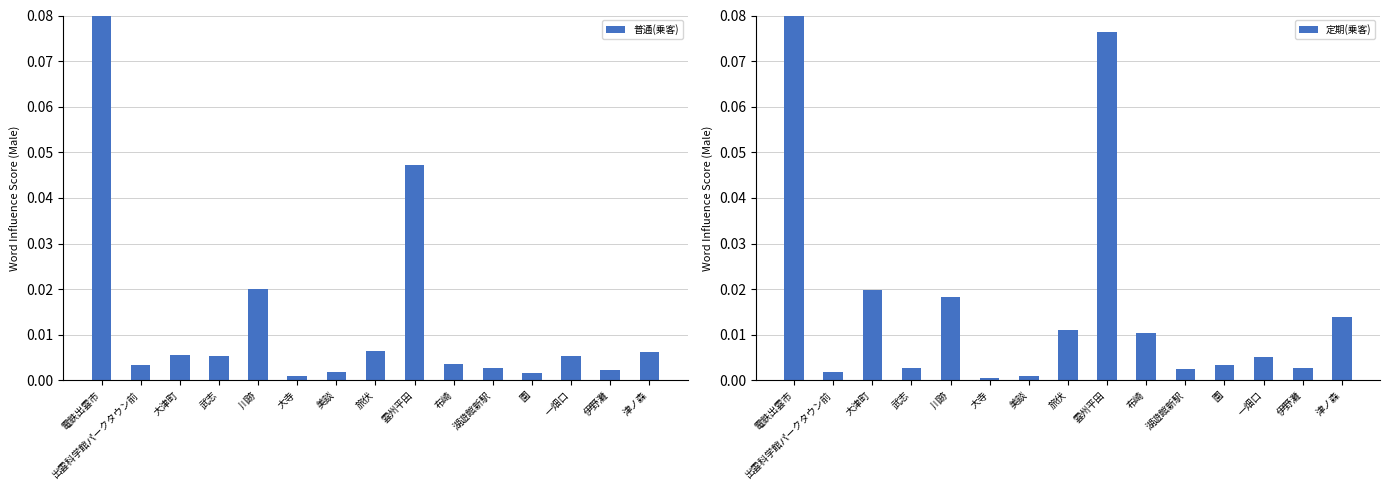

Which series has the largest total across all categories?

定期(乗客)